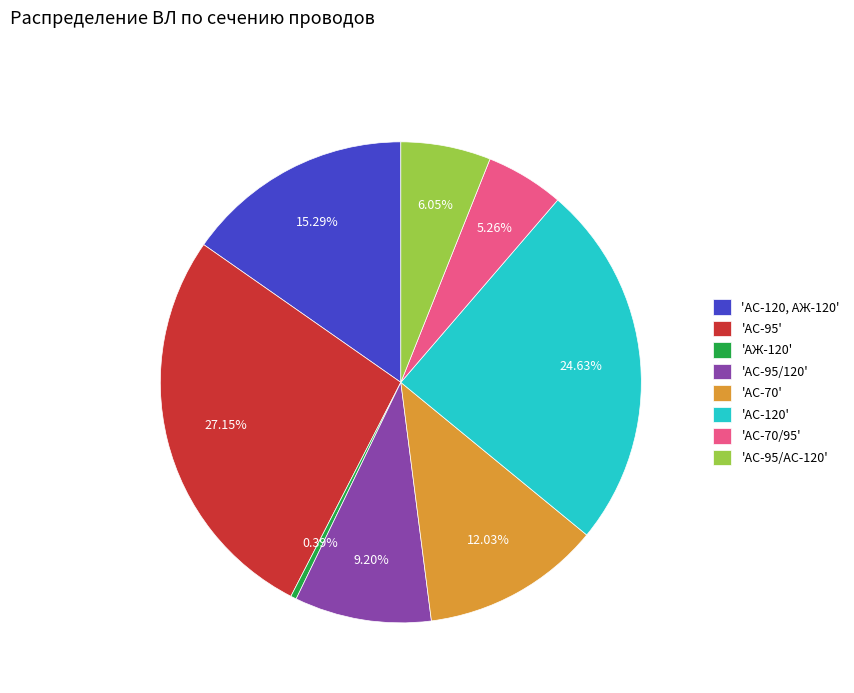

Which has a higher value, 'АС-120, АЖ-120' or 'АС-120'?

'АС-120'